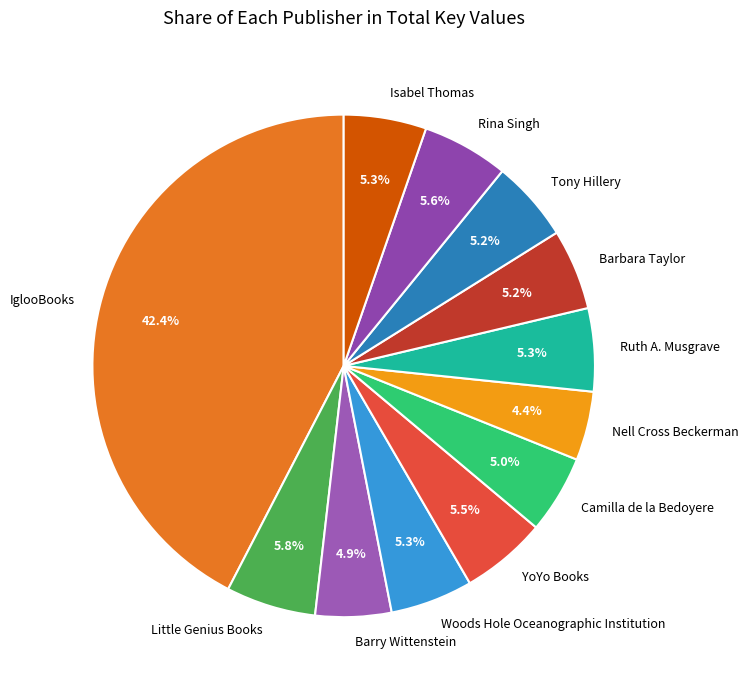

Combined, do Camilla de la Bedoyere and IglooBooks account for over 50%?

No